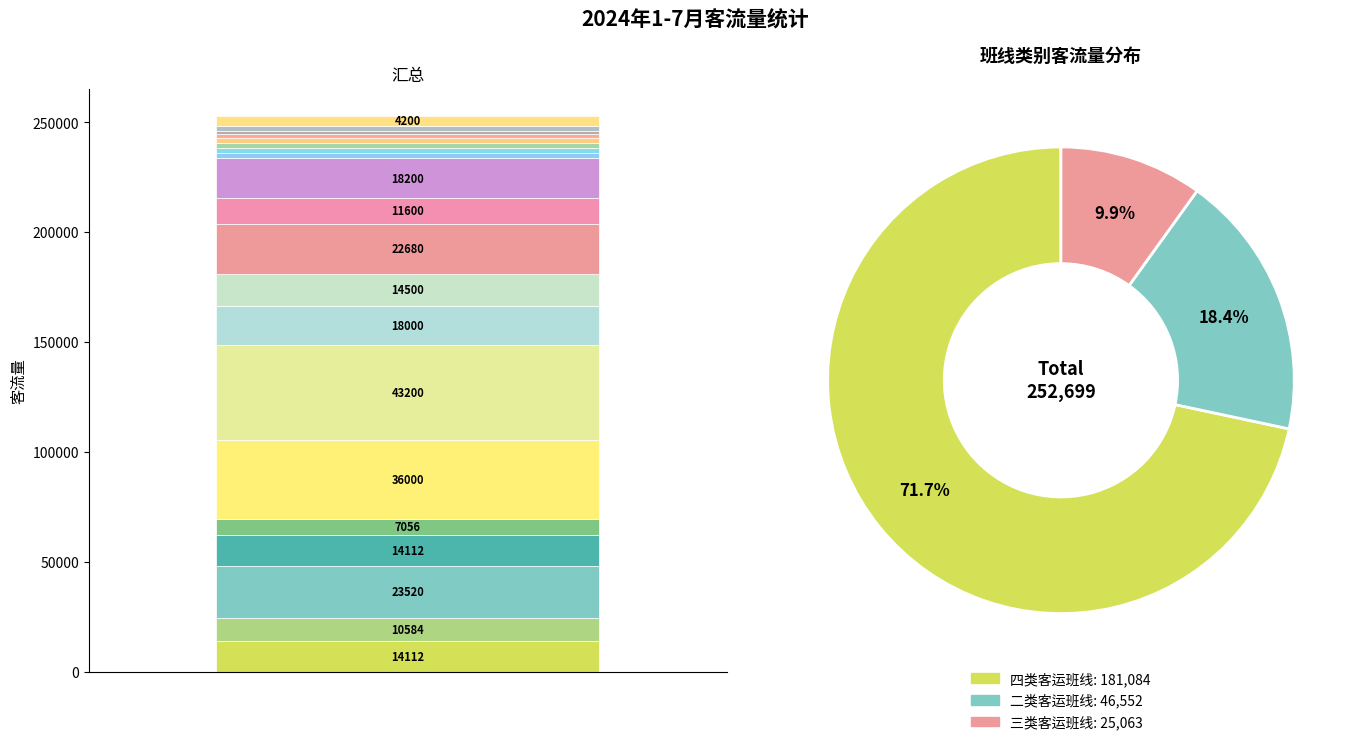

To the nearest percent, what is the combined percentage of 和布克赛尔县至查干库勒乡 and 和布克赛尔县至那仁和布克牧场?

13%